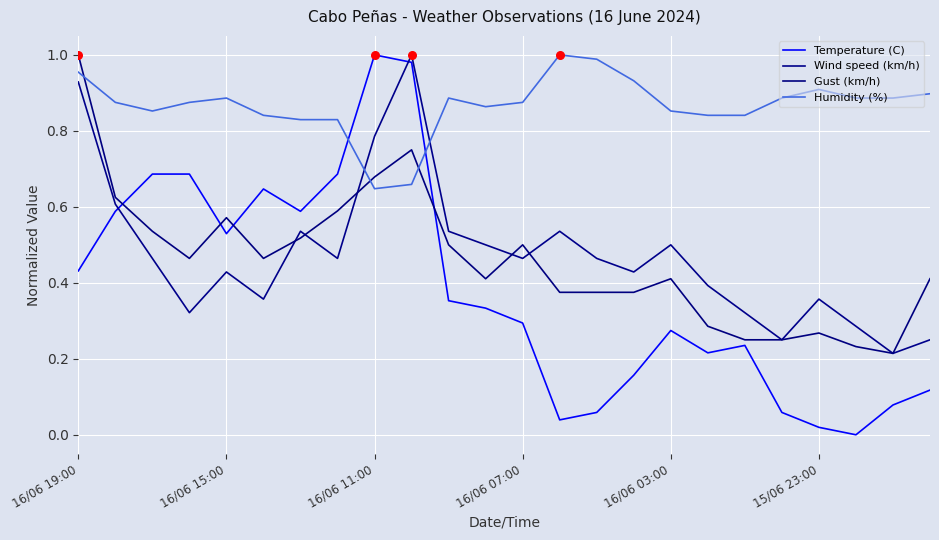

Which series has the largest total across all categories?

Humidity (%)